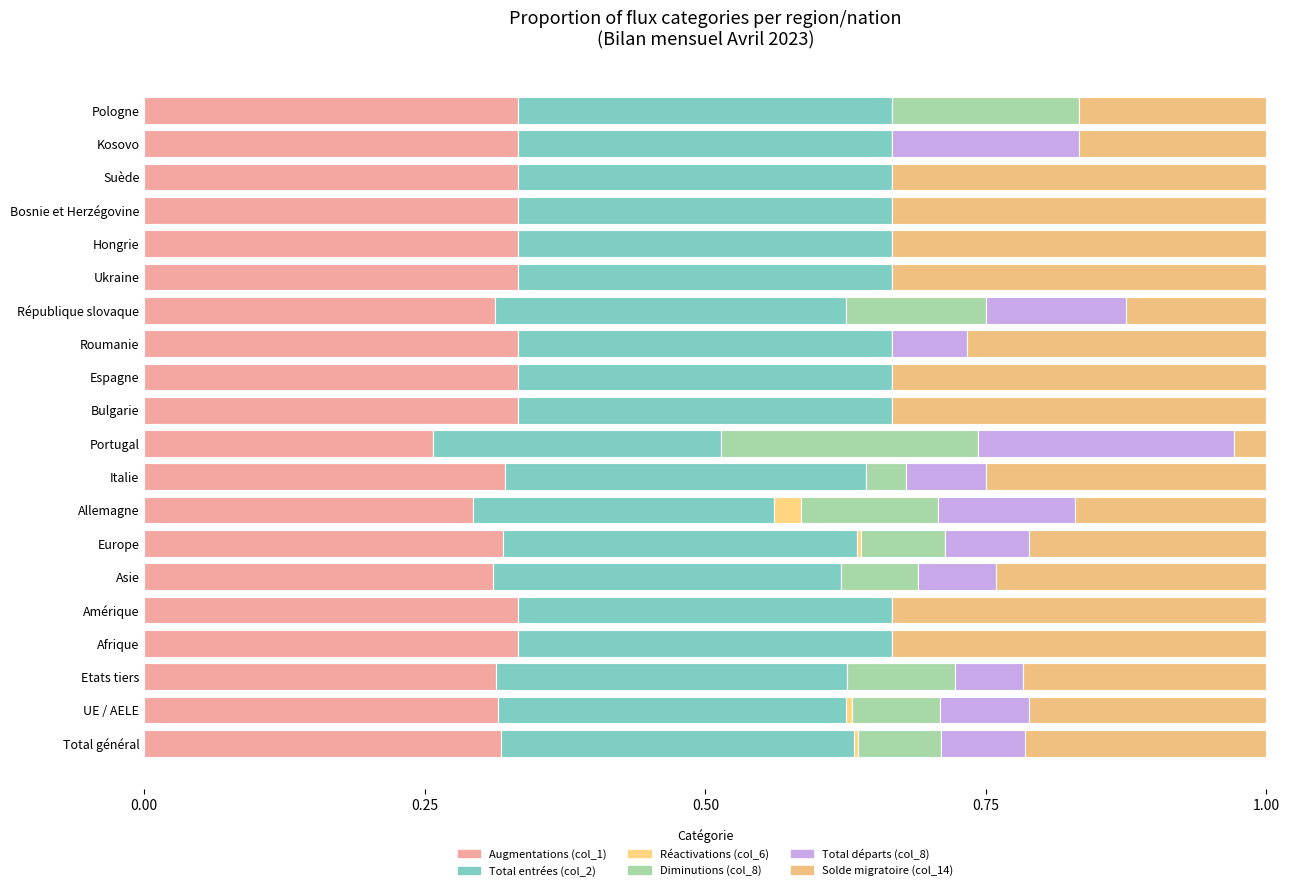

How many series are shown in this chart?

6